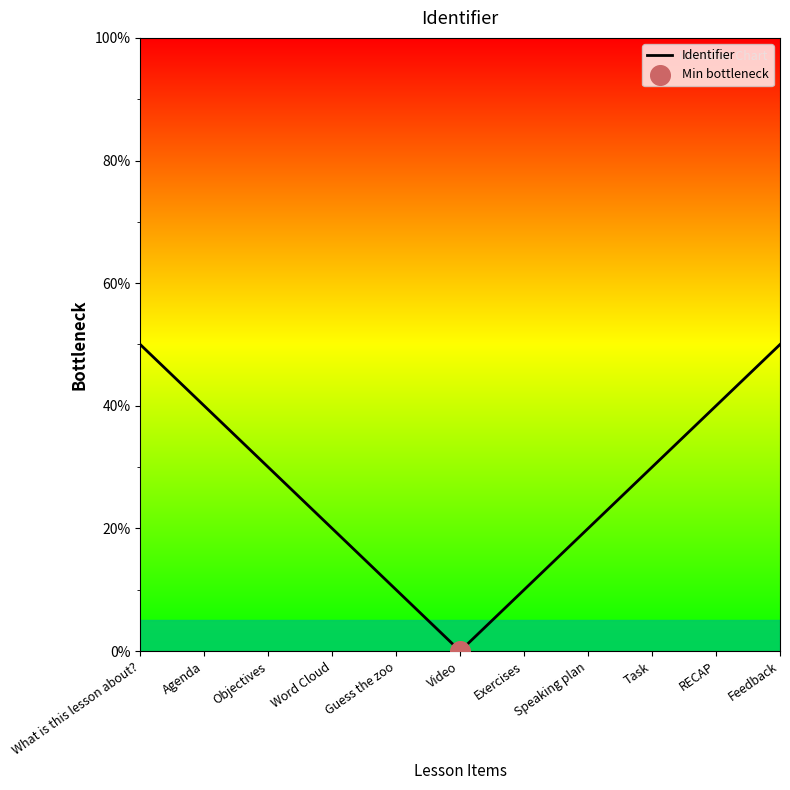

Which has a higher value, Feedback or Task?

Feedback